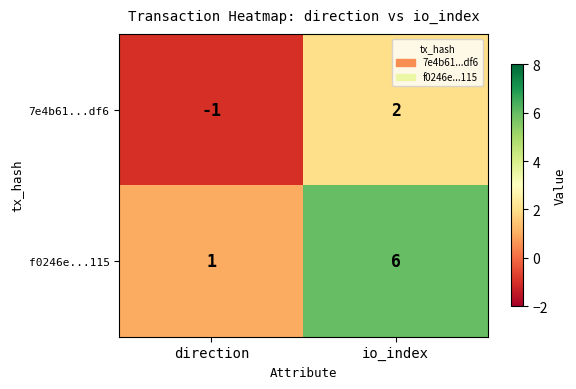

How many distinct data groups are displayed?

2